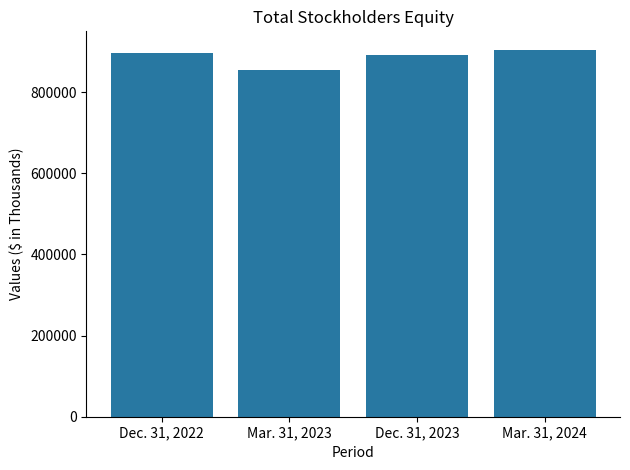

Read the value at Dec. 31, 2022, to the nearest 50.

895200